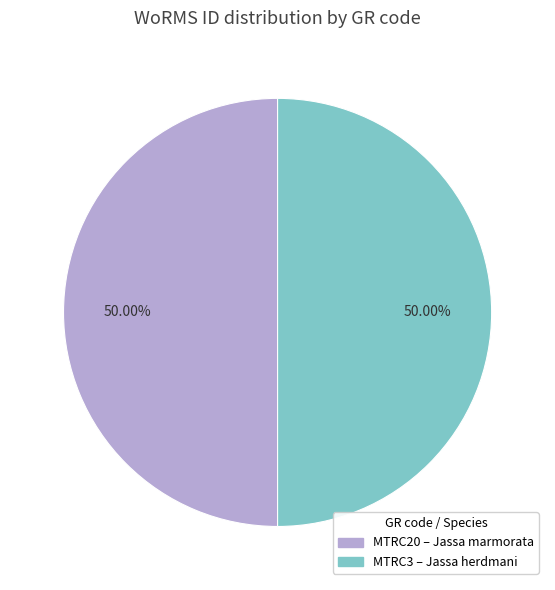

Combined, do MTRC3 and MTRC20 account for over 50%?

Yes